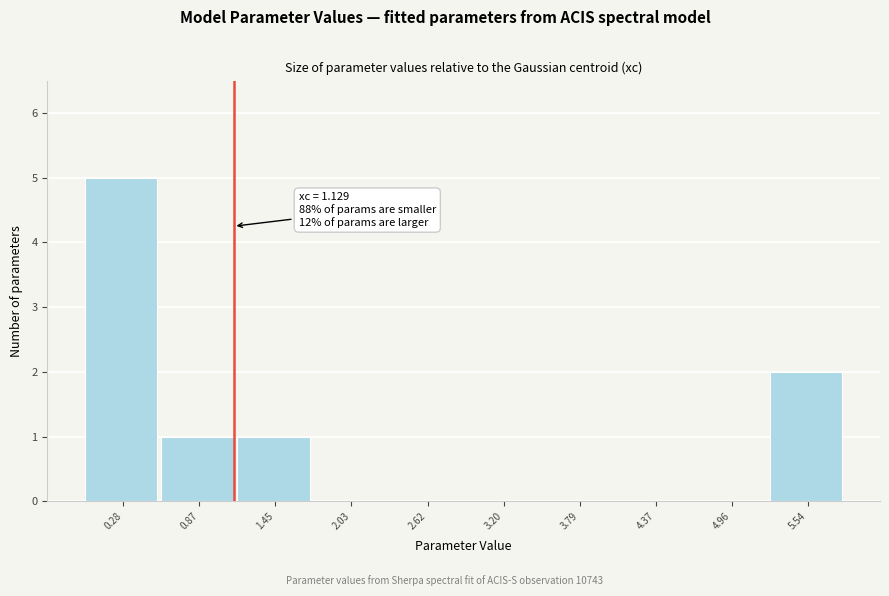

Over which range of the x-axis is the bar tallest?

0.0 to 0.6